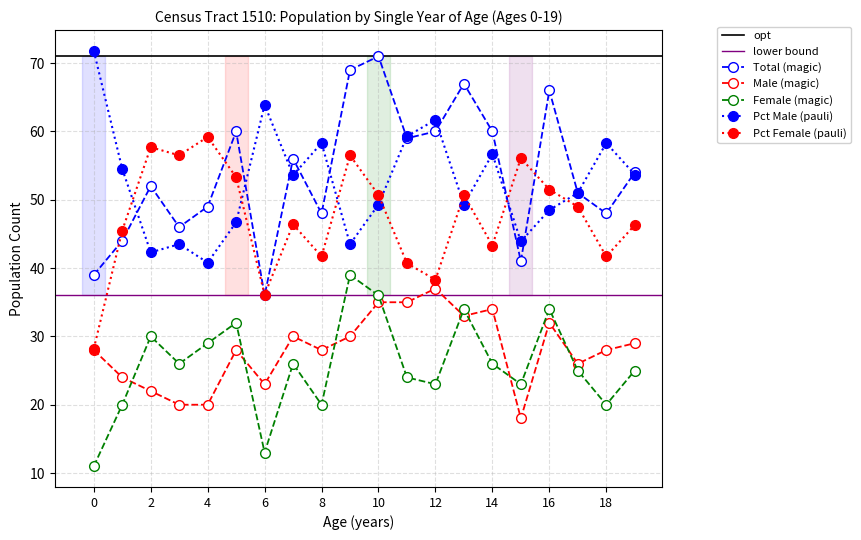

True or false: Male and Percent Female intersect in this chart.

False